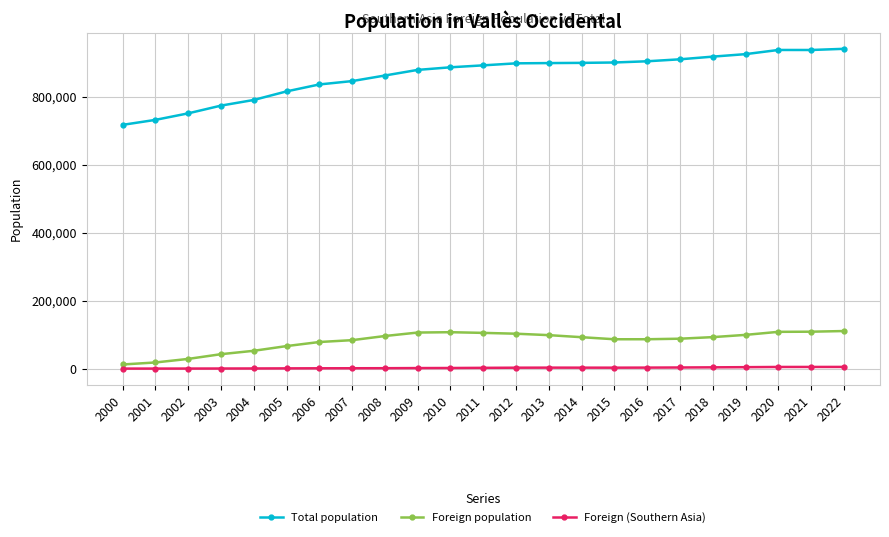

The value of Total population at 2010 is 238514. True or false?

False